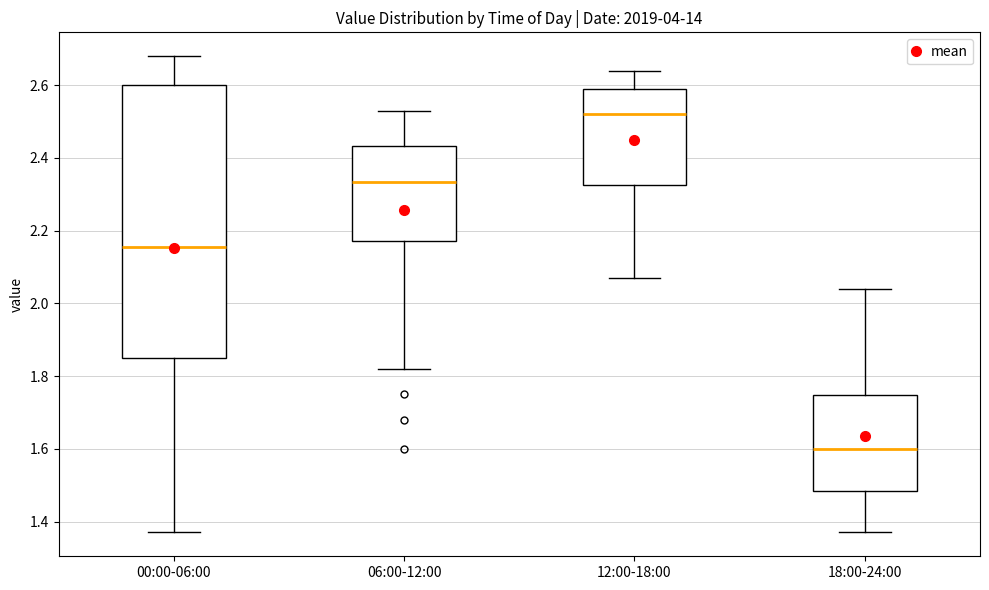

Reading left to right, read every box against the y-axis: the position of its median line, the range the box covers, and the ends of its whiskers. The values are not printed on the chart, so give them approximately, as read against the axis.

00:00-06:00: median 2.16, box 1.86 to 2.60, whiskers 1.38 to 2.68
06:00-12:00: median 2.34, box 2.18 to 2.44, whiskers 1.82 to 2.54
12:00-18:00: median 2.52, box 2.32 to 2.60, whiskers 2.08 to 2.64
18:00-24:00: median 1.60, box 1.48 to 1.74, whiskers 1.38 to 2.04